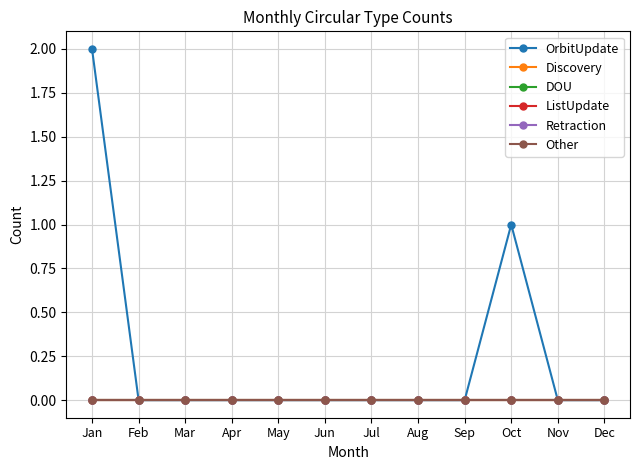

Which has a higher value, Sep or Jul?

Sep